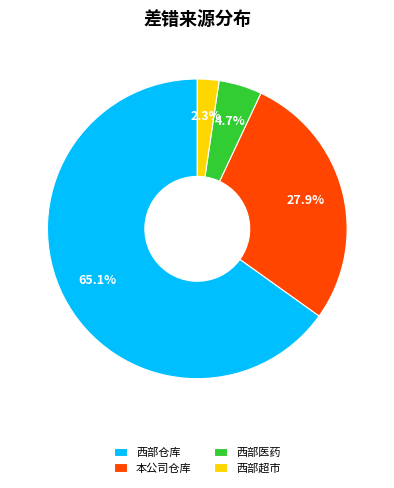

Does 西部超市 account for over 50% of the chart?

No